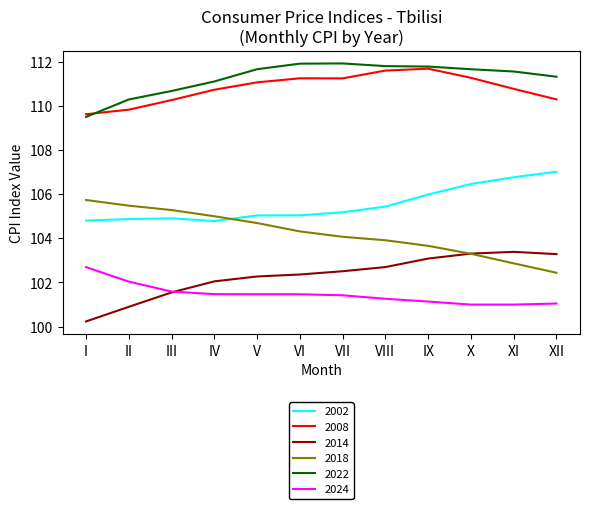

What are all the series names shown in the legend?

2002, 2008, 2014, 2018, 2022, 2024